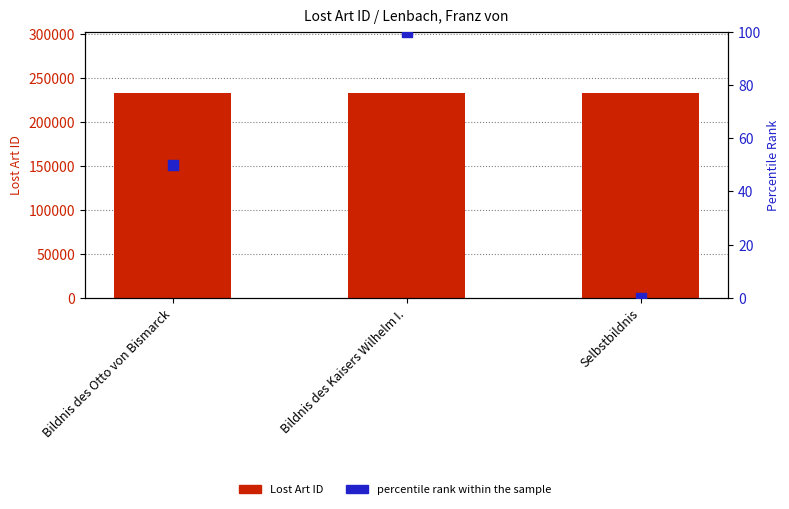

Which series reaches the maximum Y coordinate?

Lost Art ID